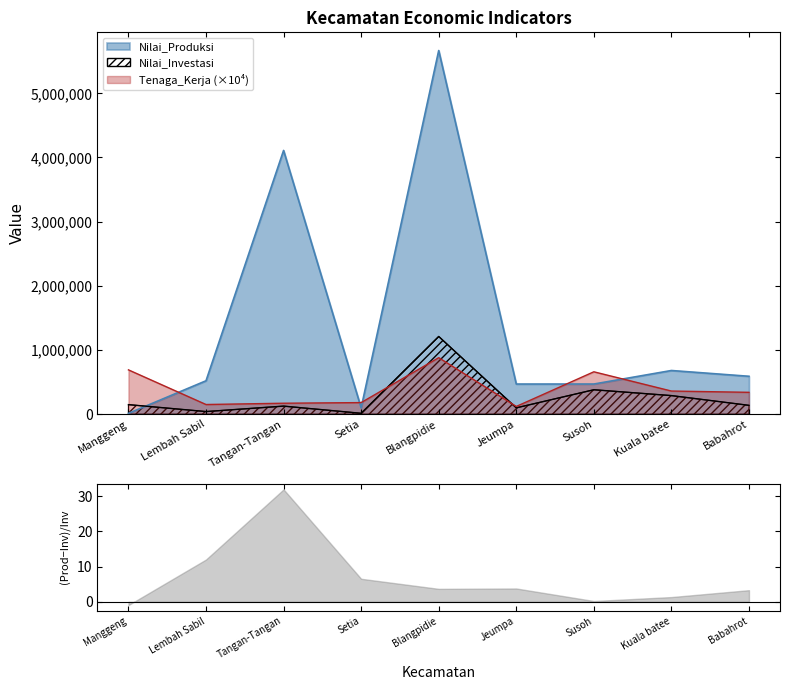

At Lembah Sabil, list the series in order from largest to smallest.

Nilai_Produksi, Tenaga_Kerja, Nilai_Investasi